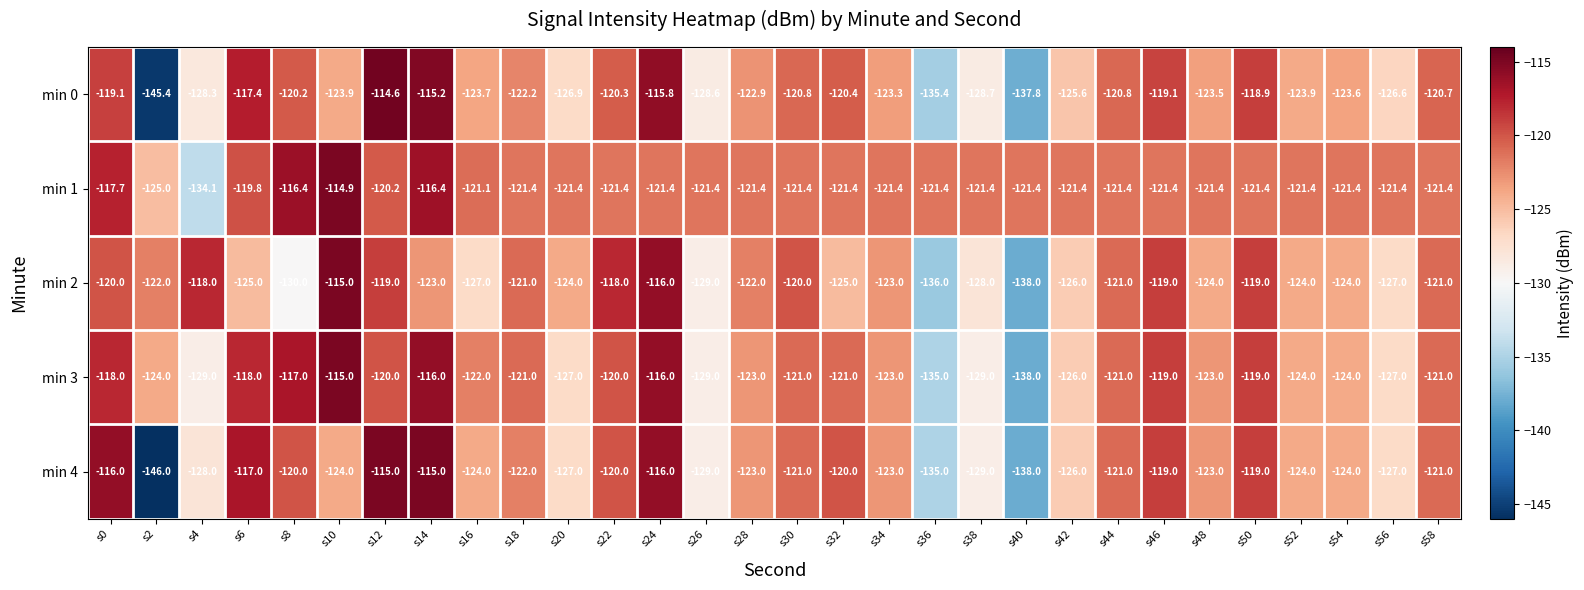

True or false: min 1 has a value of -197.7 at s58.

False